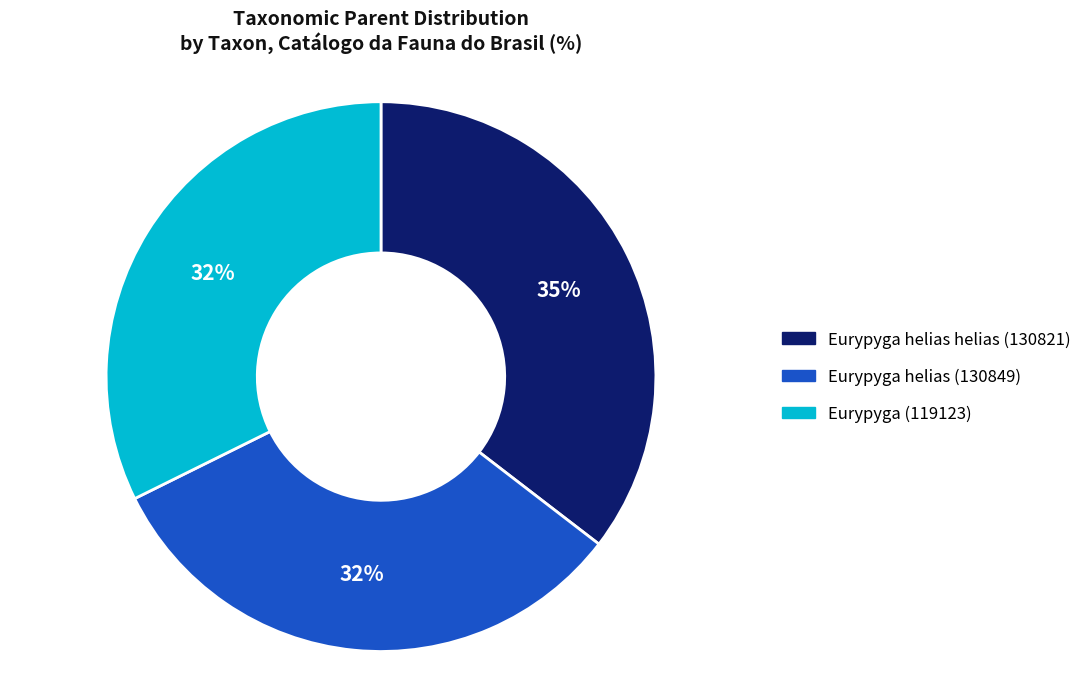

Is it true that Eurypyga helias (130849) is 32% of the pie?

True